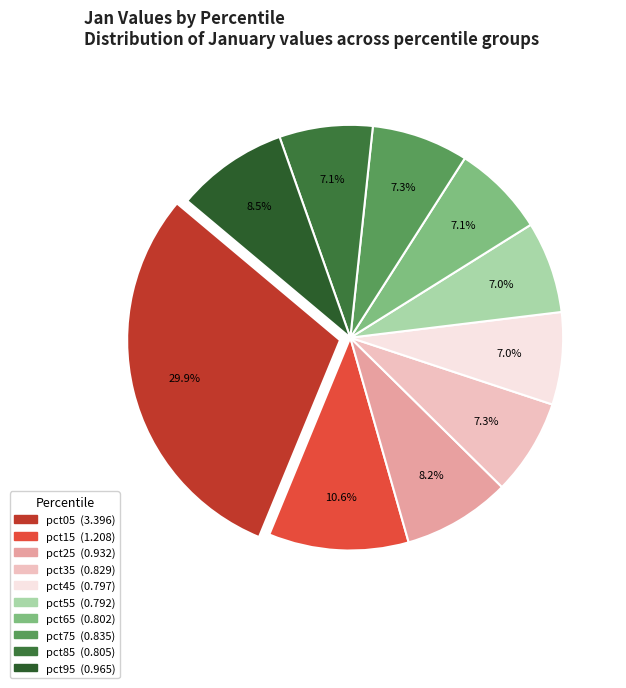

How many slices are in this pie chart?

10